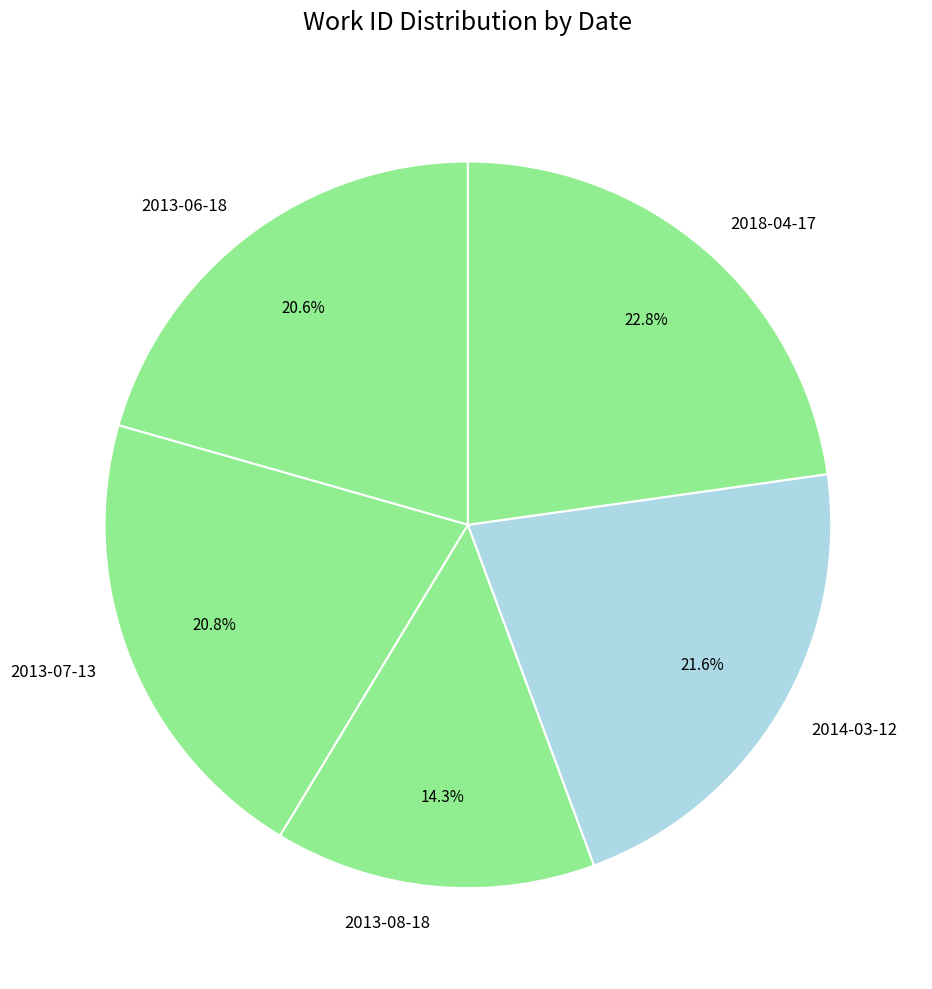

How many slices are in this pie chart?

5